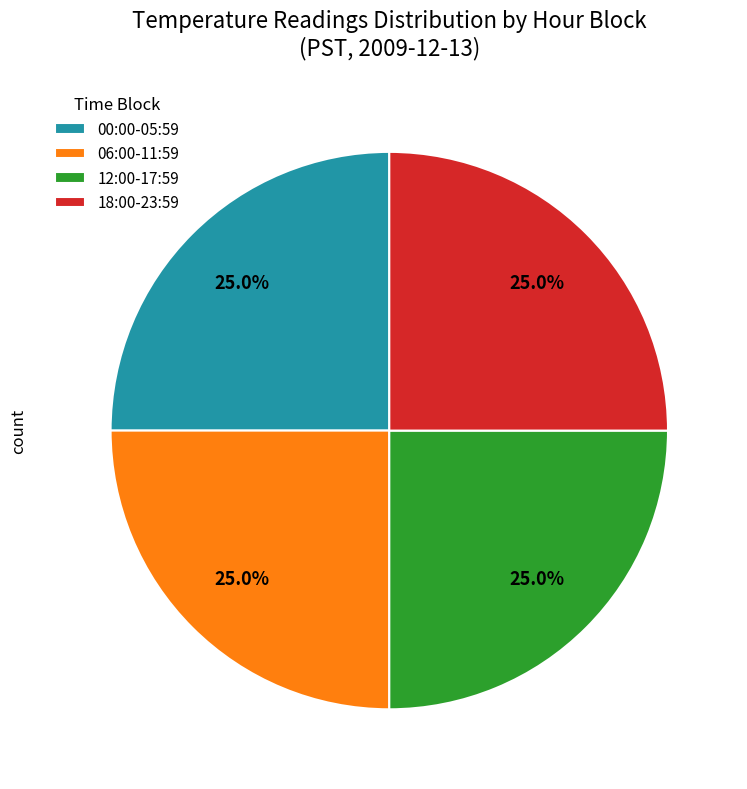

Is there any slice that represents more than half of the pie?

No